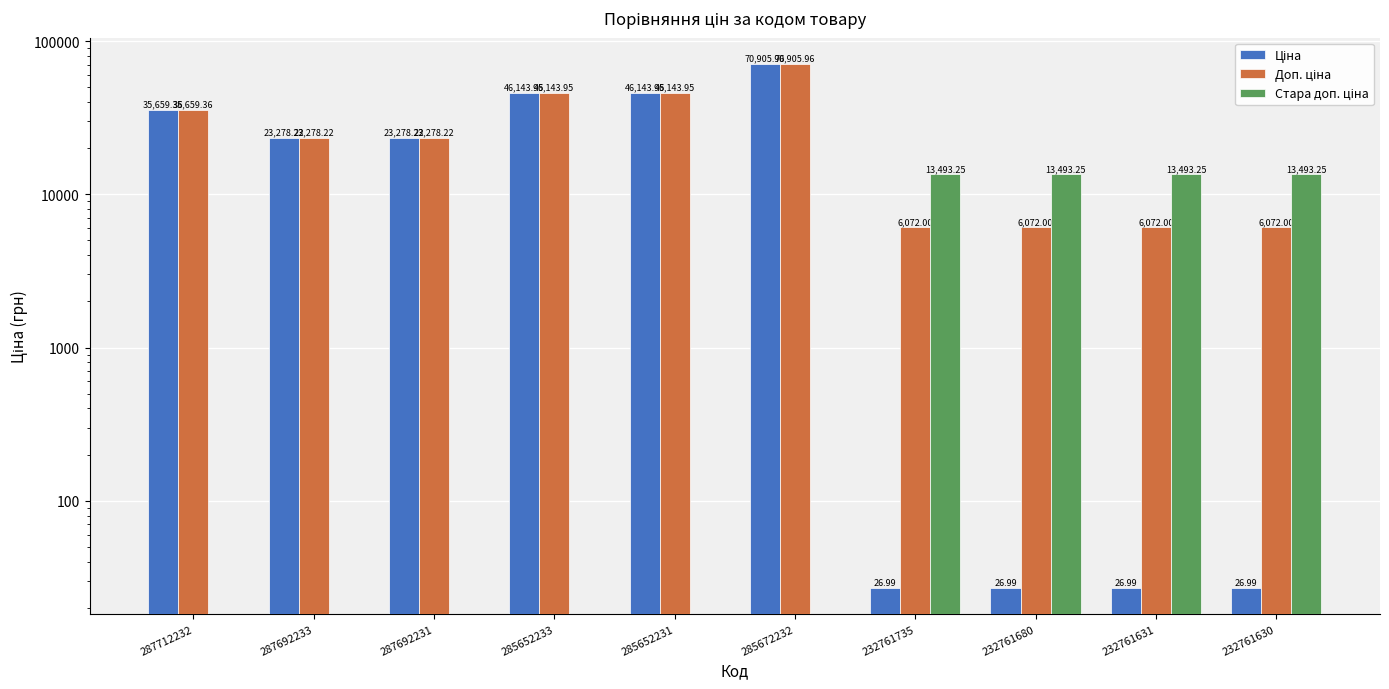

True or false: Стара доп. ціна has a value of 0.0 at 285652231.

True